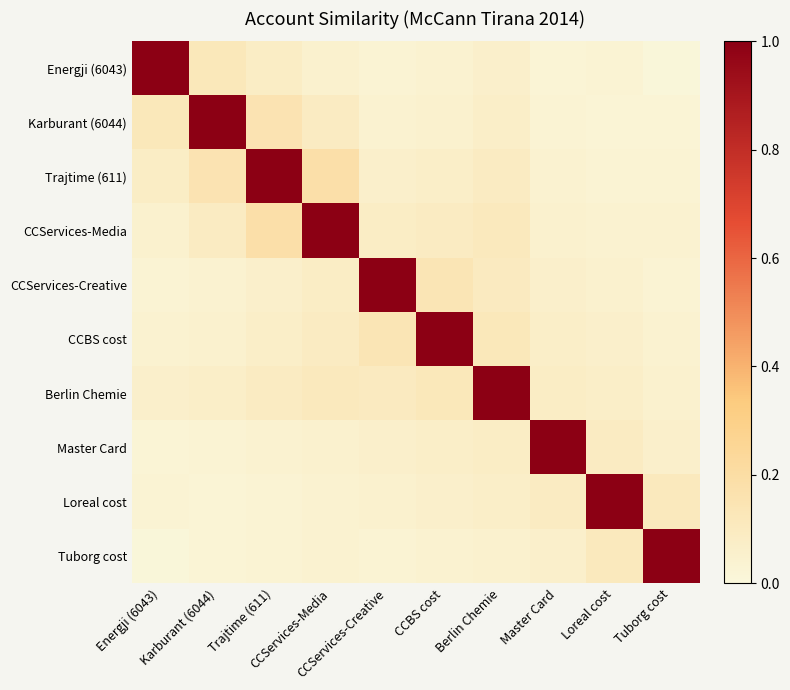

Rank the series by their maximum value, from highest to lowest.

Energji (6043), Karburant (6044), Trajtime (611), CCServices-Media, CCServices-Creative, CCBS cost, Berlin Chemie, Master Card, Loreal cost, Tuborg cost